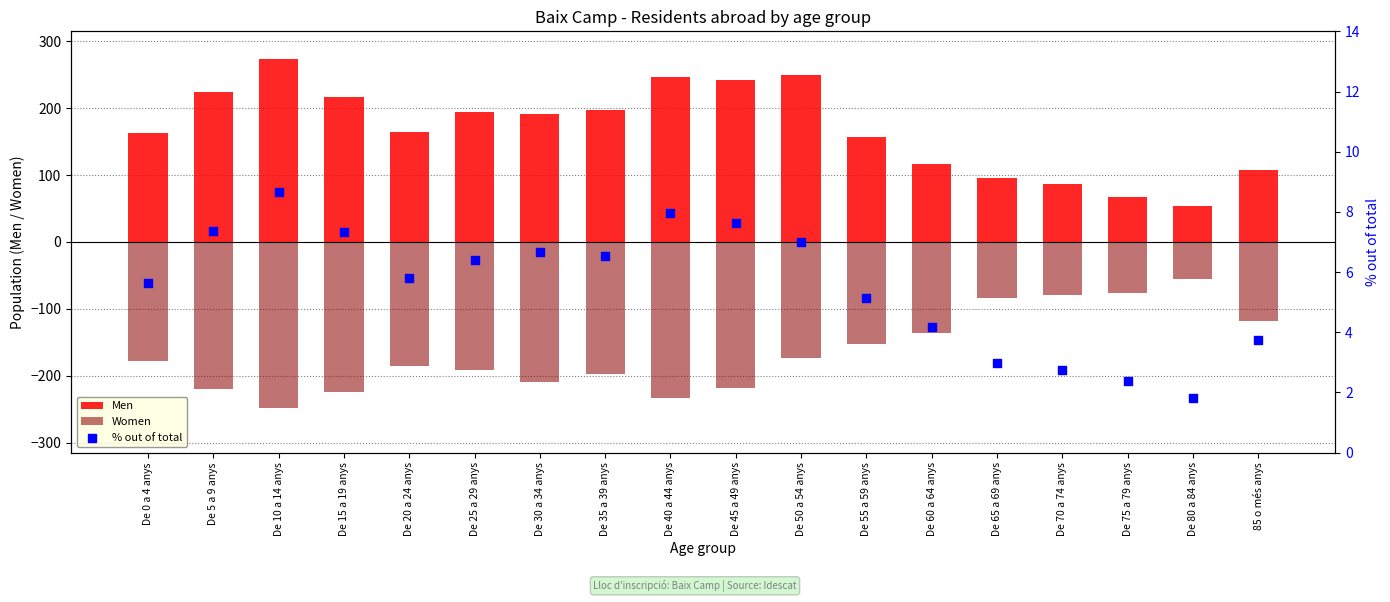

Which series reaches the minimum Y coordinate?

Women